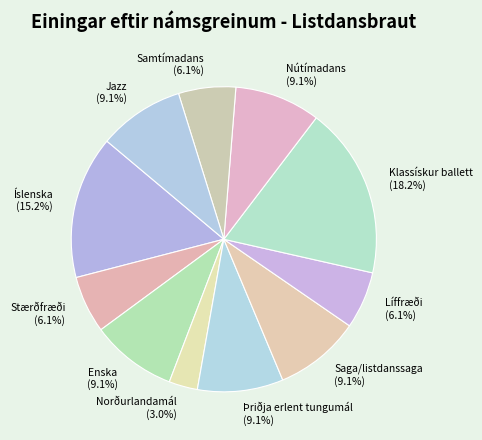

Does Saga/listdanssaga represent more than half of the total?

No